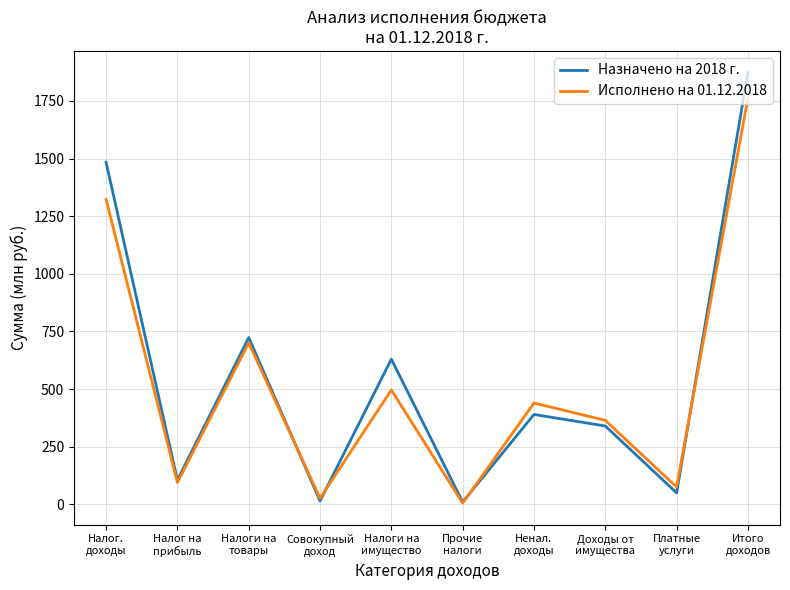

How many lines are shown in the chart?

2